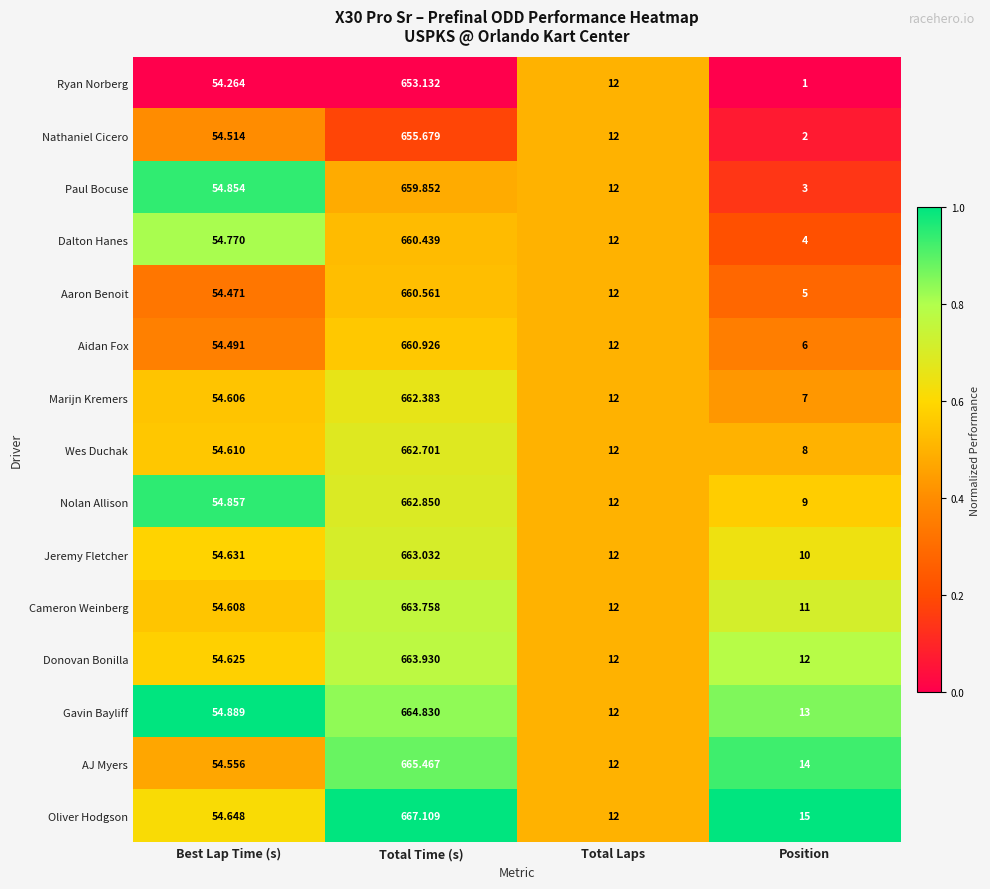

List the series in order of their peak value, lowest first.

Ryan Norberg, Nathaniel Cicero, Paul Bocuse, Dalton Hanes, Aaron Benoit, Aidan Fox, Marijn Kremers, Wes Duchak, Nolan Allison, Jeremy Fletcher, Cameron Weinberg, Donovan Bonilla, Gavin Bayliff, AJ Myers, Oliver Hodgson